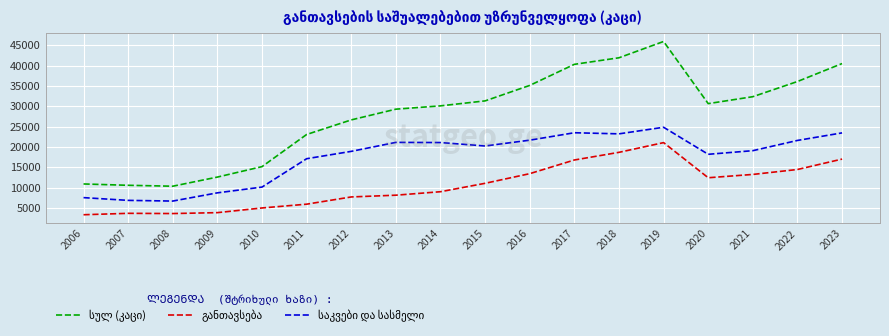

At which category is the sum across all series the highest?

2019